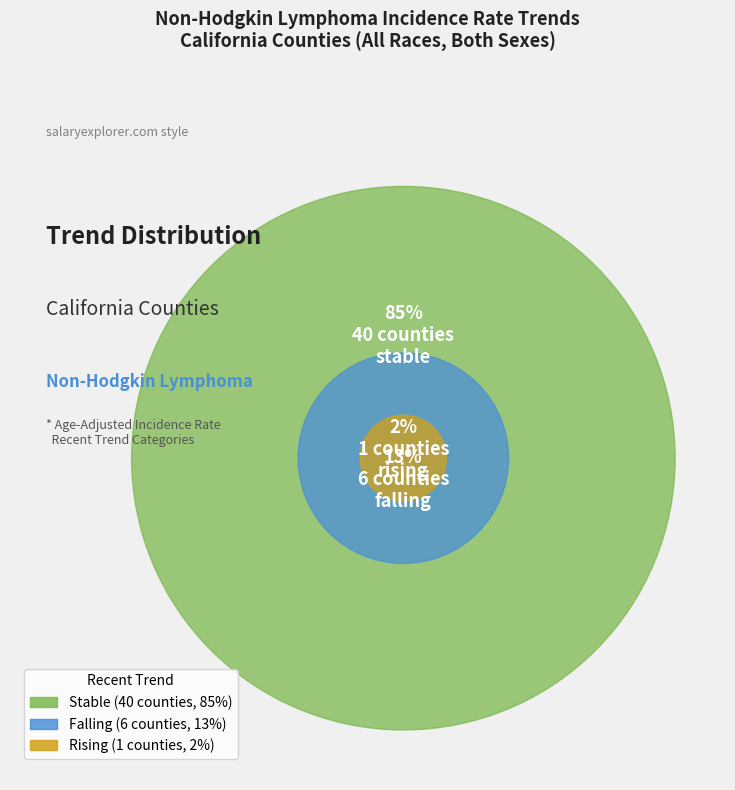

Does falling represent more than half of the total?

No